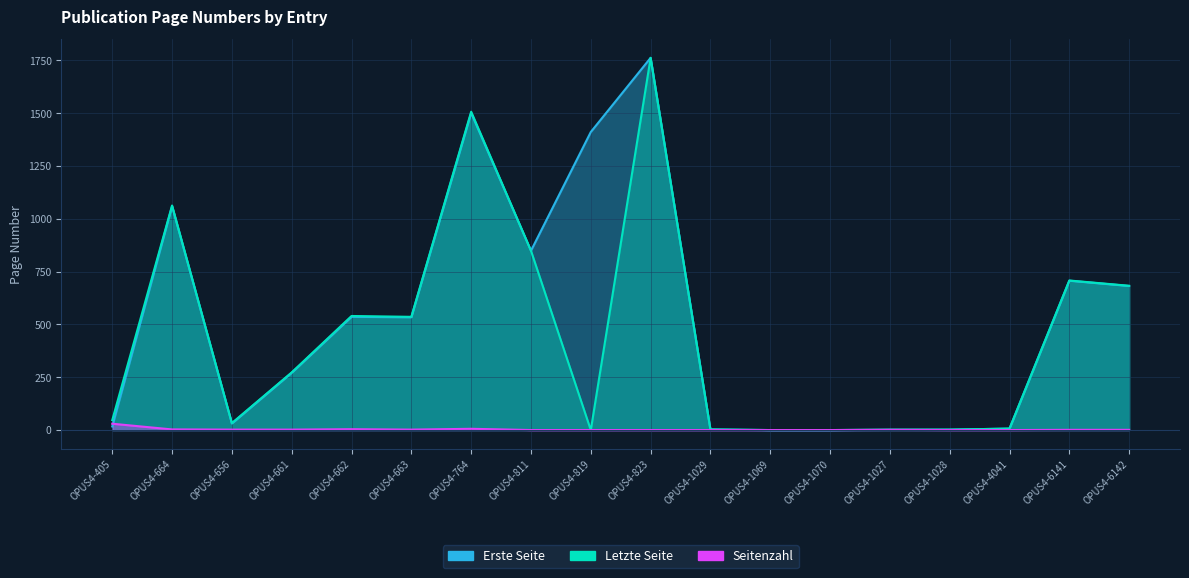

What is the greatest value displayed?

1762